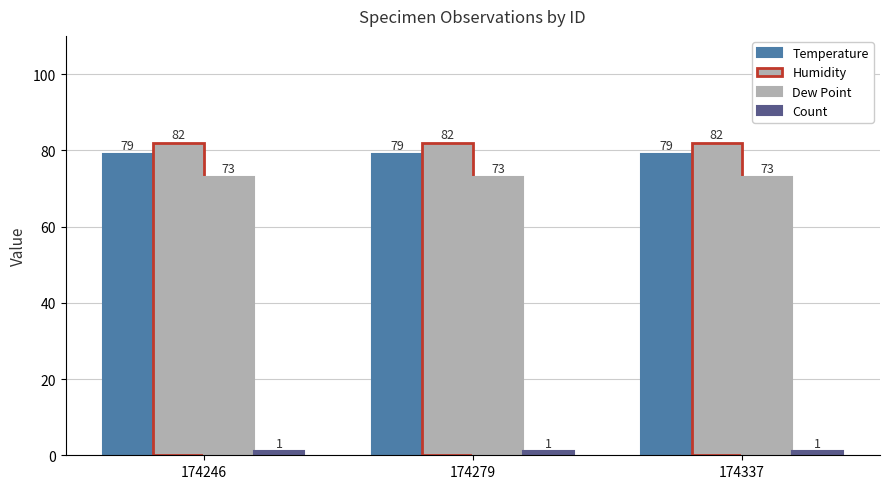

What is the sum of the Temperature values at 174279 and 174246?

158